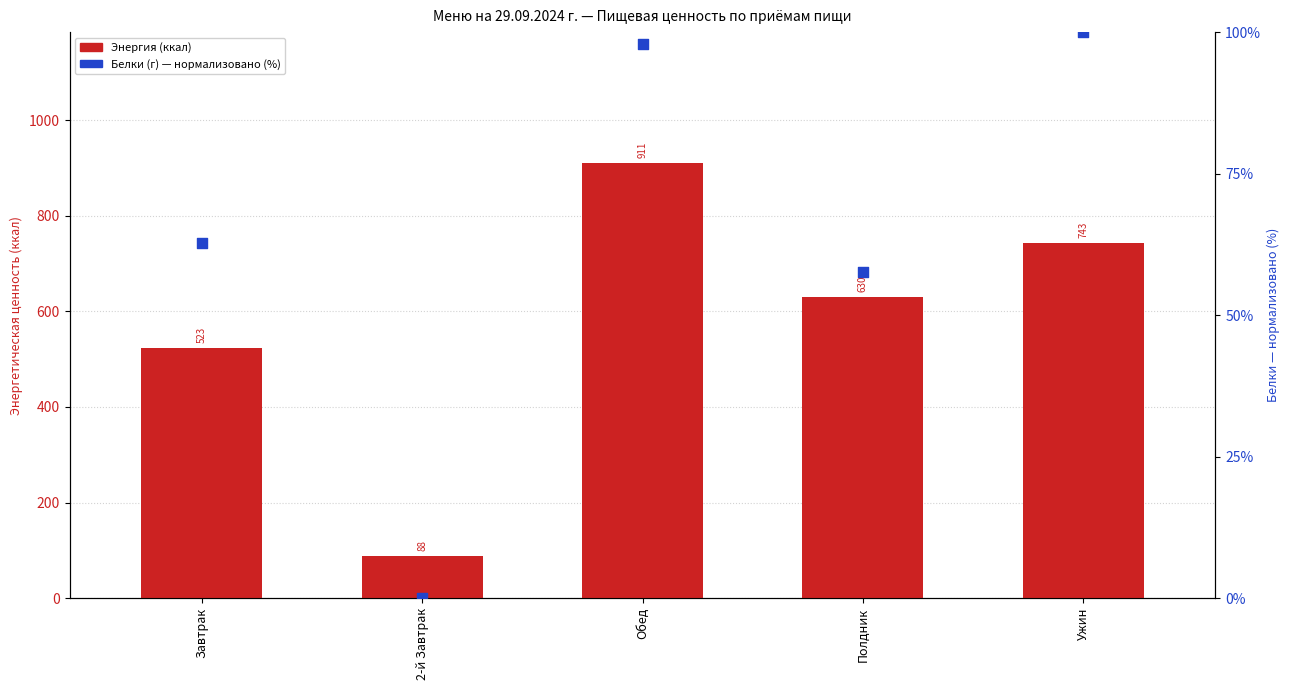

Which series reaches the maximum Y coordinate?

Энергия (ккал)